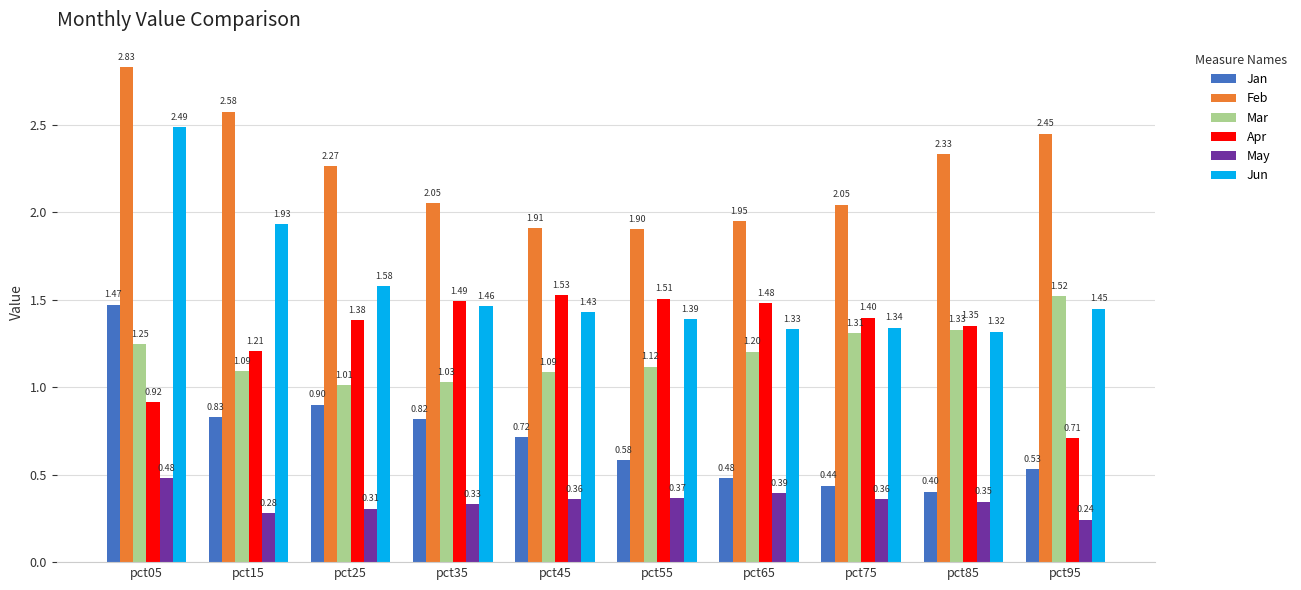

Does the chart contain any negative values?

No